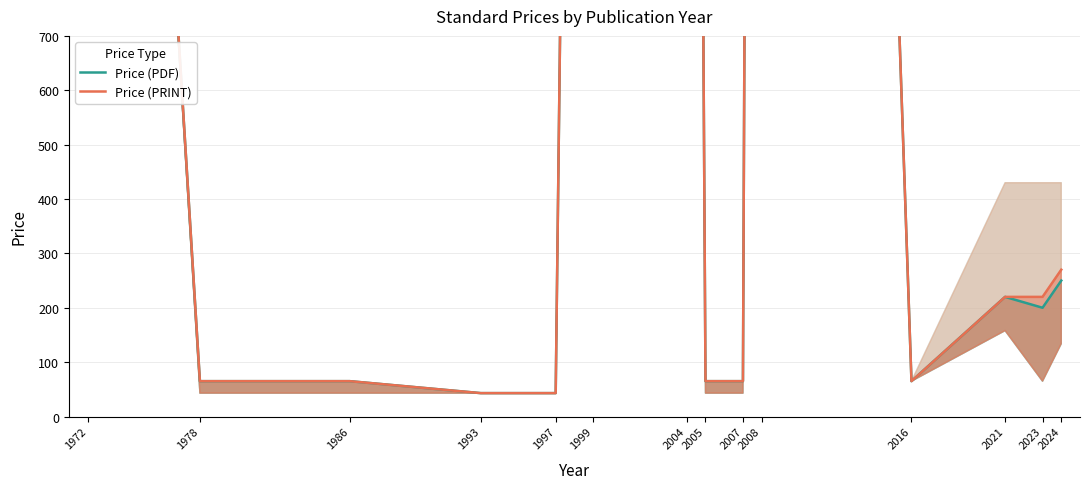

How many series are shown in this chart?

2